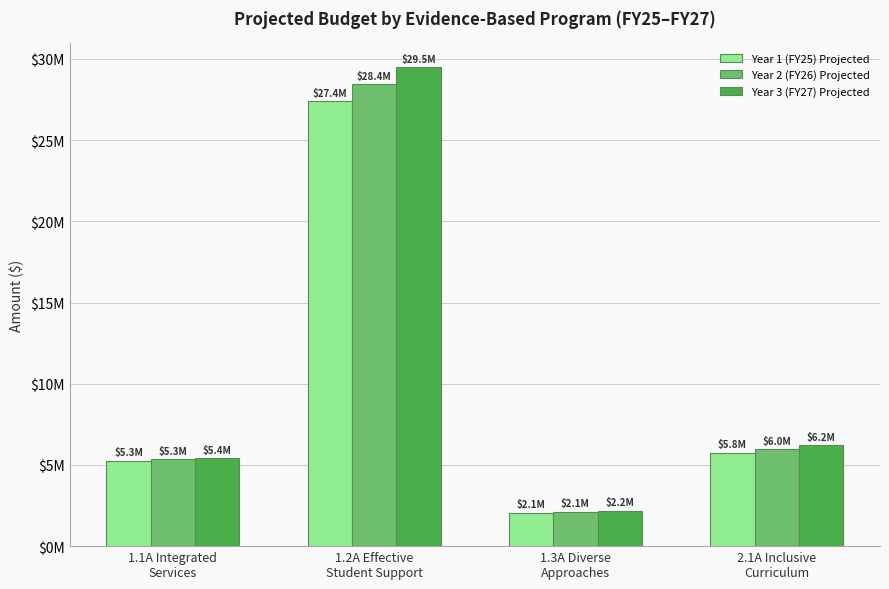

Reading left to right, list all the values displayed in this chart.

Year 1 (FY25) Projected: 1.1A Integrated
Services=5258239.4	1.2A Effective
Student Support=27404716.3	1.3A Diverse
Approaches=2067827.2	2.1A Inclusive
Curriculum=5755079.9
Year 2 (FY26) Projected: 1.1A Integrated
Services=5346634.7	1.2A Effective
Student Support=28434303.0	1.3A Diverse
Approaches=2129950.4	2.1A Inclusive
Curriculum=5980447.2
Year 3 (FY27) Projected: 1.1A Integrated
Services=5438507.8	1.2A Effective
Student Support=29504271.7	1.3A Diverse
Approaches=2194094.9	2.1A Inclusive
Curriculum=6214684.9